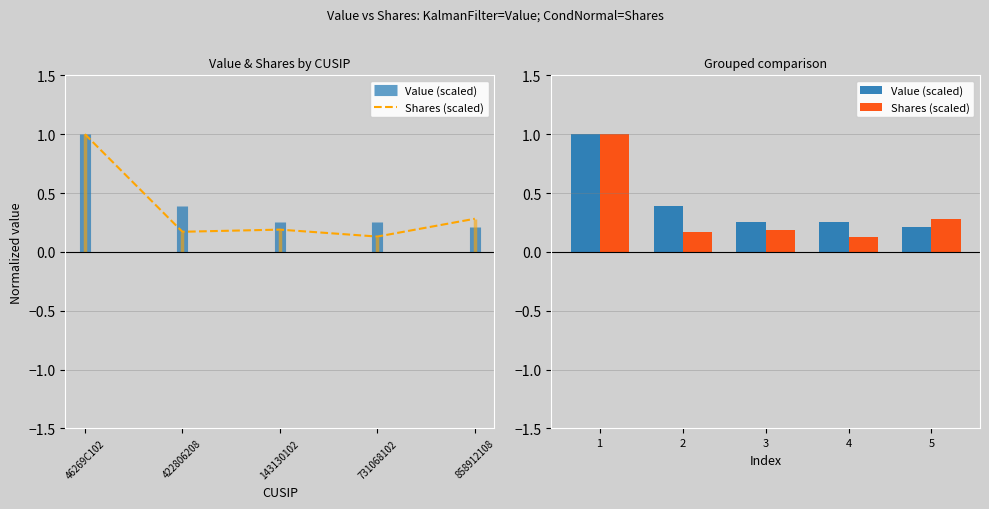

Does the chart contain any negative values?

No